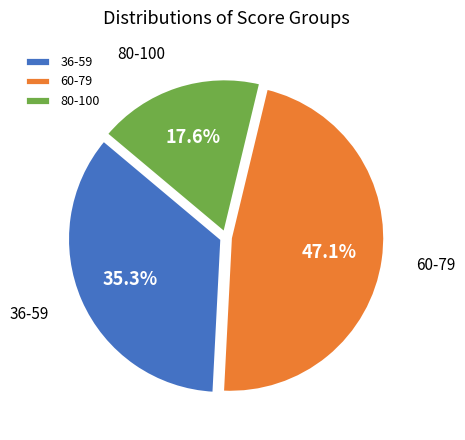

Approximately how many times larger is the value at 80-100 compared to 60-79?

0.4